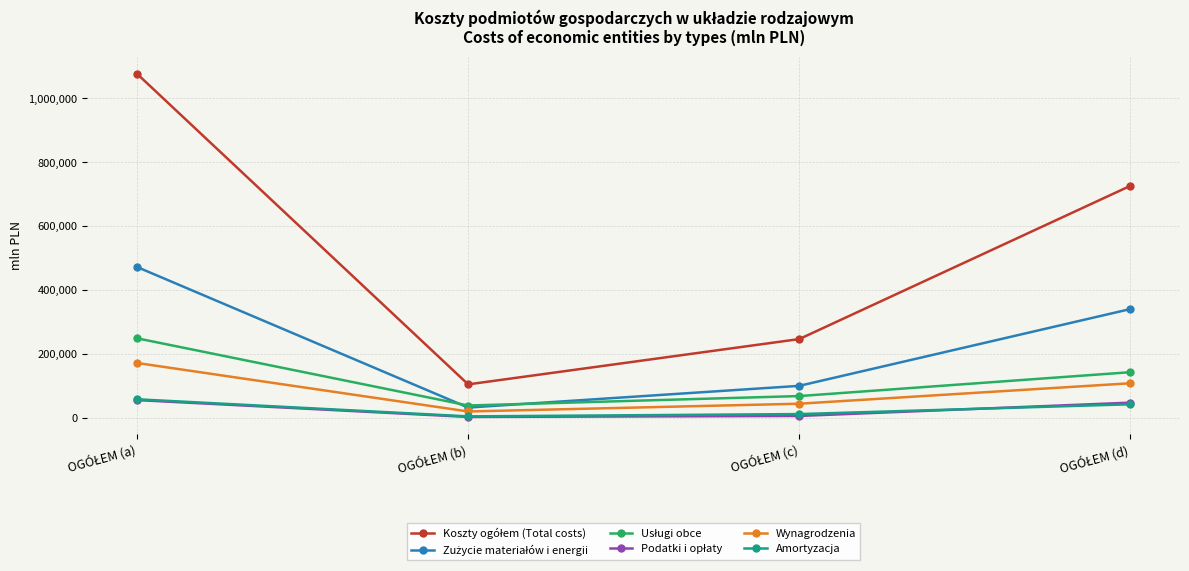

What is the greatest value displayed?

1076268.9